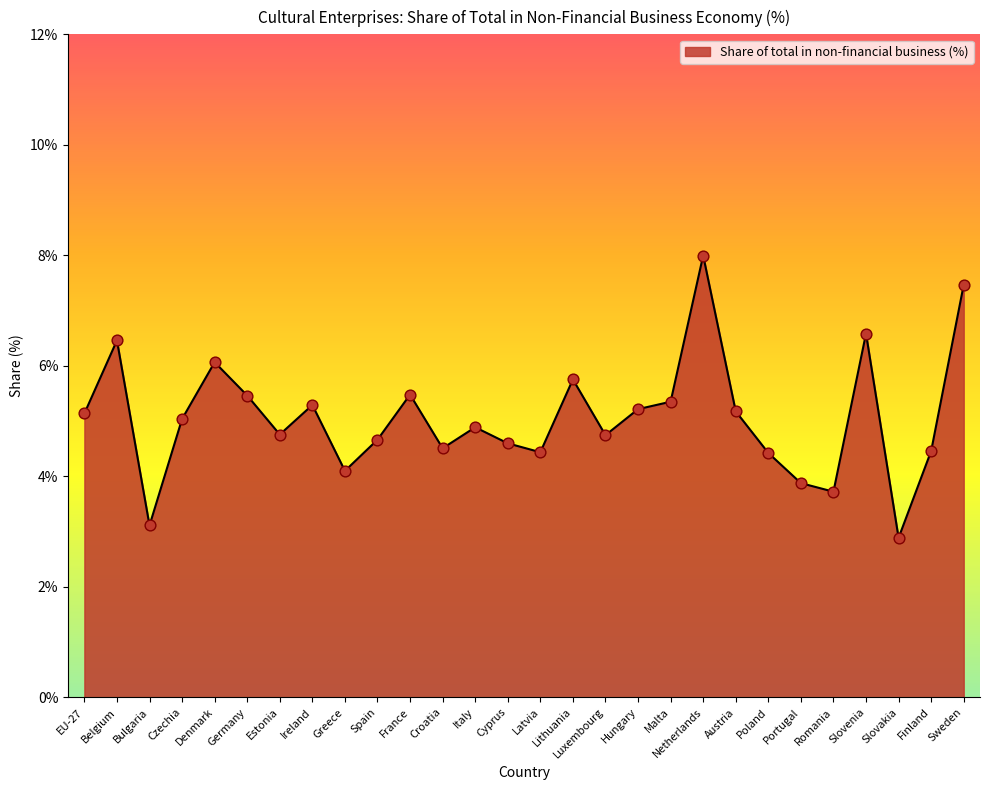

What is the change in value from Netherlands to Slovakia?

-5.1